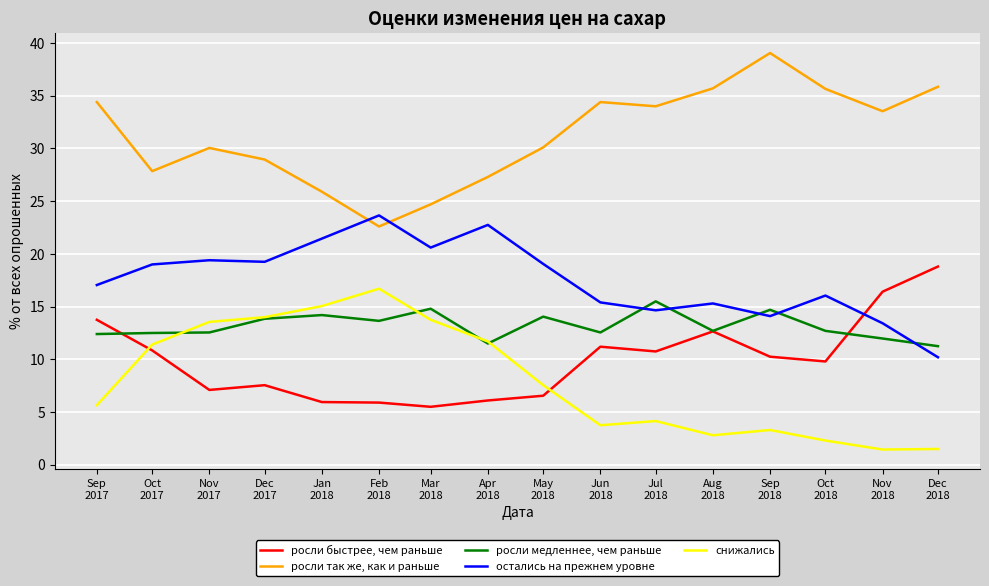

List the series in order of their peak value, lowest first.

росли медленнее, чем раньше, снижались, росли быстрее, чем раньше, остались на прежнем уровне, росли так же, как и раньше